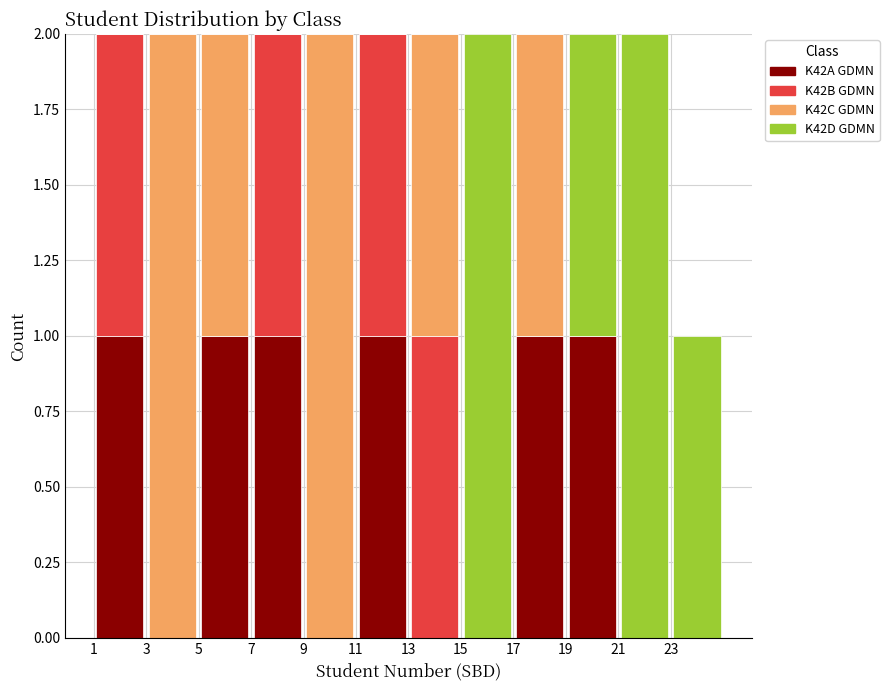

Reading left to right, transcribe this chart: for each stacked bar, give the range it covers on the x-axis and its total height. The values are not printed on the chart, so give them approximately, as read against the axis.

1 to 3: 2
3 to 5: 2
5 to 7: 2
7 to 9: 2
9 to 11: 2
11 to 13: 2
13 to 15: 2
15 to 17: 2
17 to 19: 2
19 to 21: 2
21 to 23: 2
23 to 25: 1